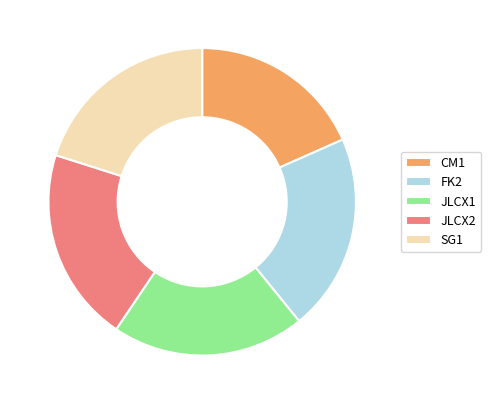

How many slices are in this pie chart?

5